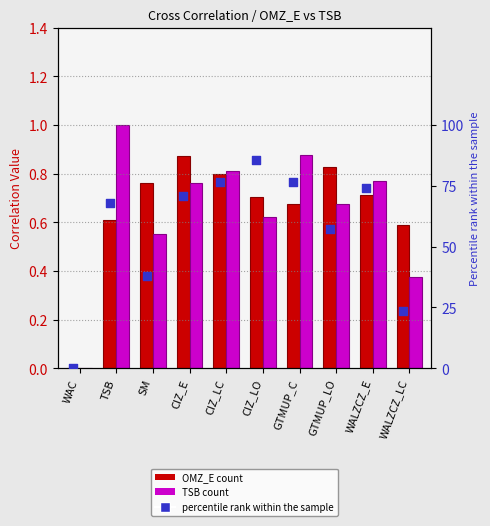

Is the value of OMZ_E (correlation) at CIZ_E greater than the value of percentile rank within the sample at CIZ_LO?

No